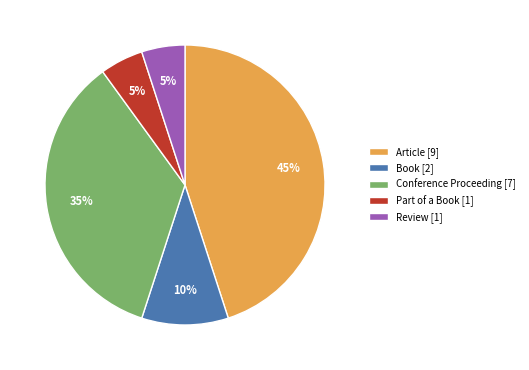

The Part of a Book [1] slice represents 5% of the pie. True or false?

True